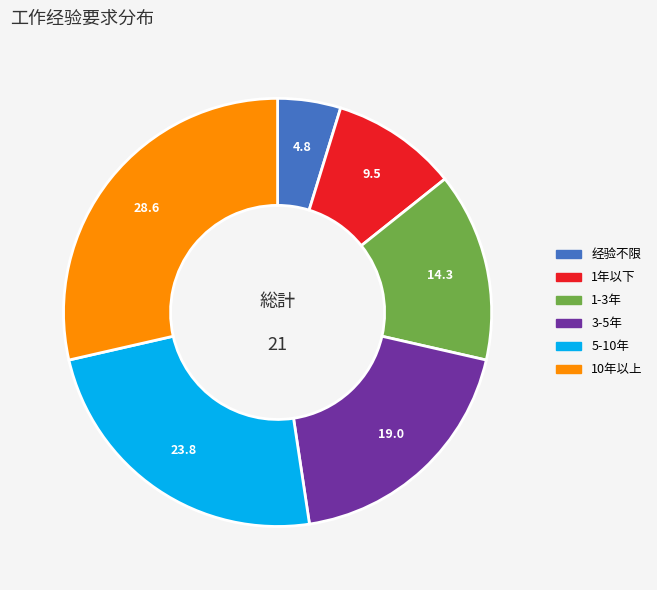

Rank the categories by value from lowest to highest.

经验不限, 1年以下, 1-3年, 3-5年, 5-10年, 10年以上